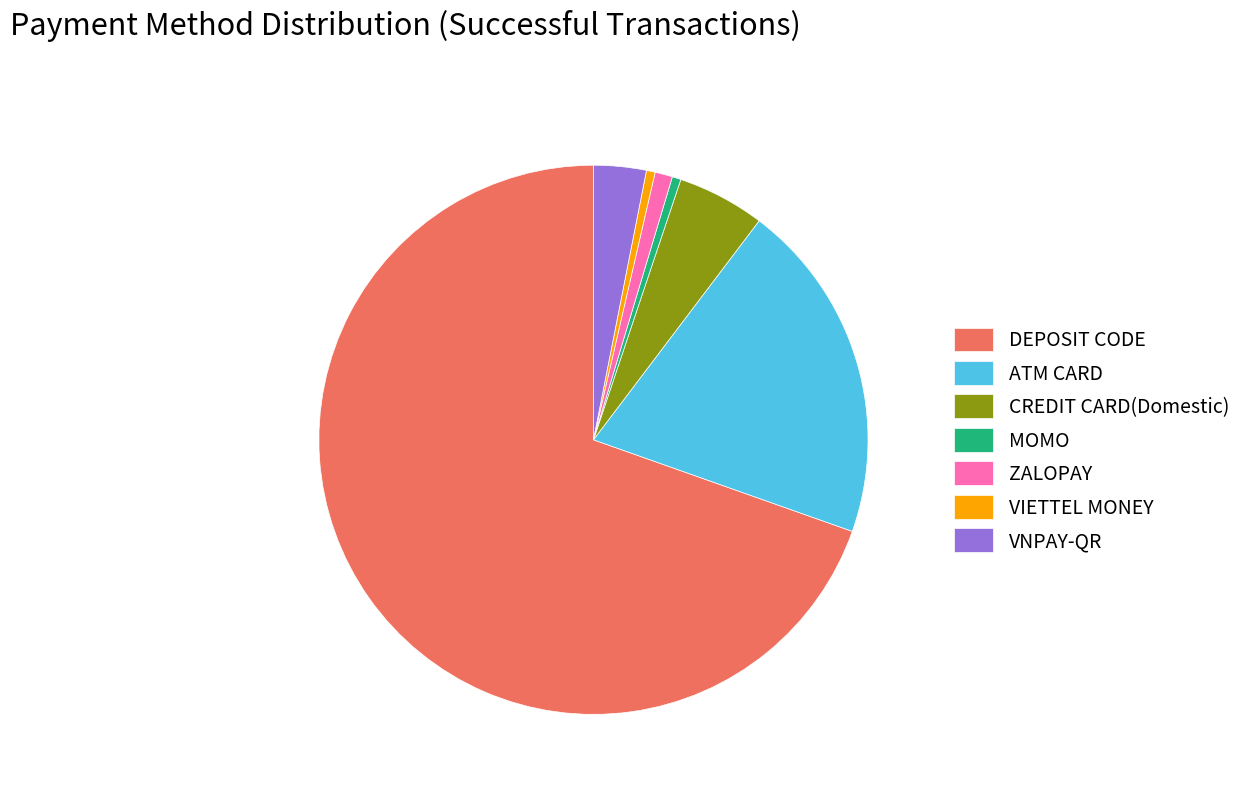

Does DEPOSIT CODE represent more than half of the total?

Yes